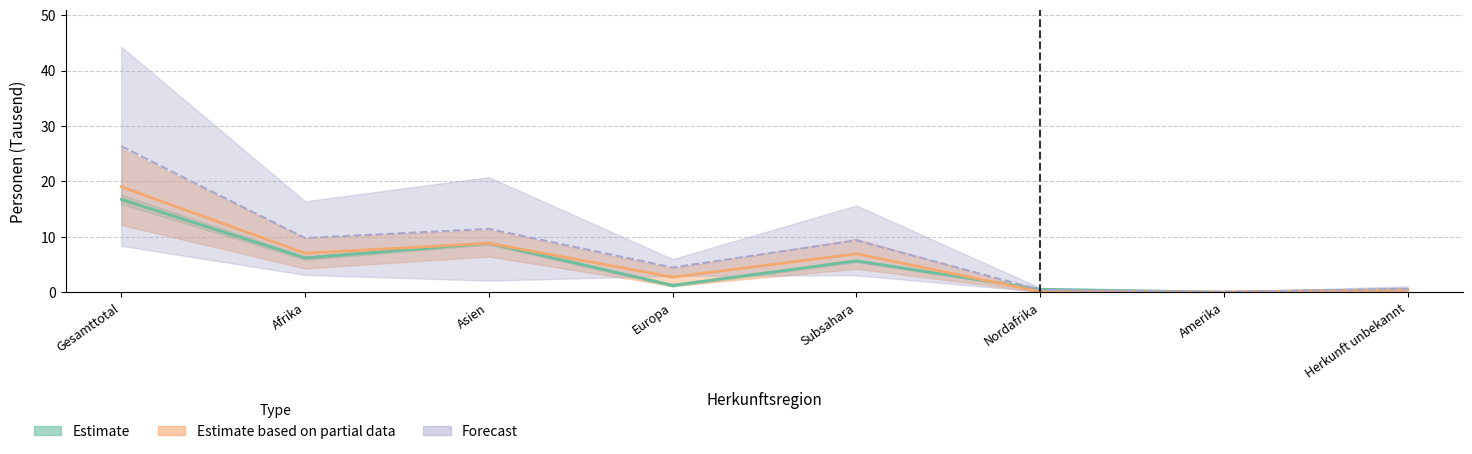

Is it true that Vorläufig aufgenommene Personen equals 9.8 at Afrika?

True